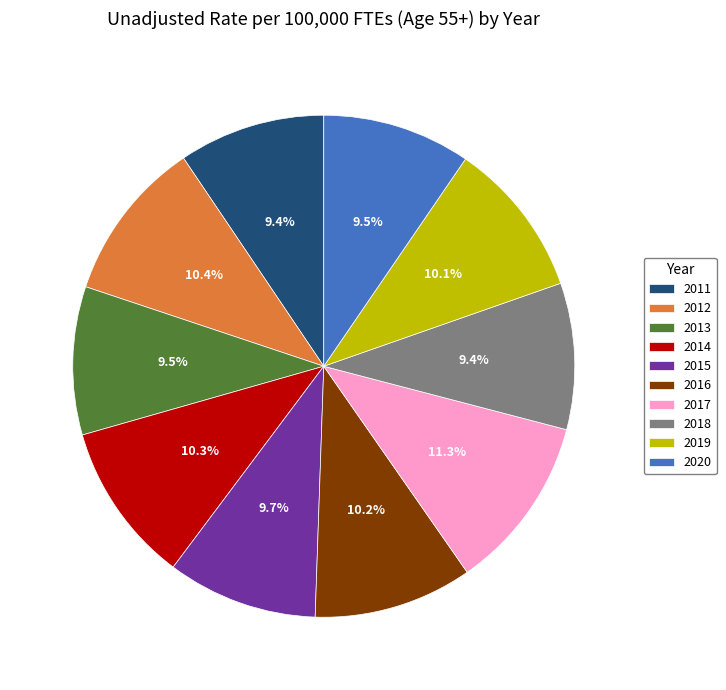

What percentage is NOT represented by 2020?

90.5%